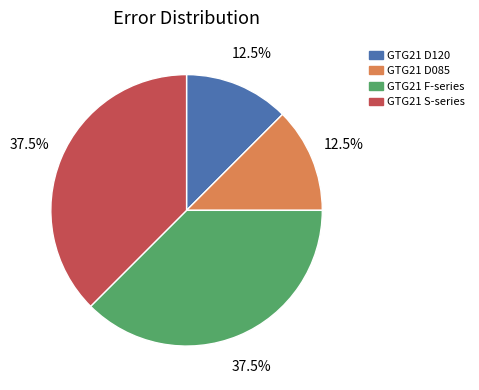

Is there any slice that represents more than half of the pie?

No